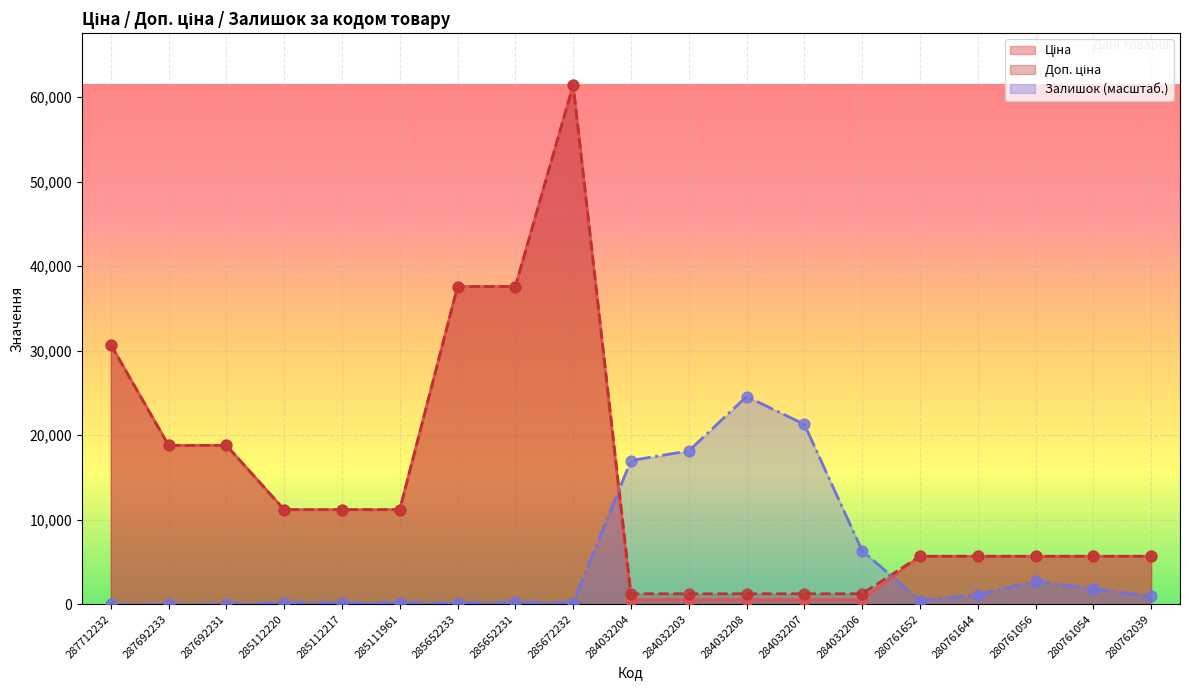

Which series contains the lowest Y value?

Залишок